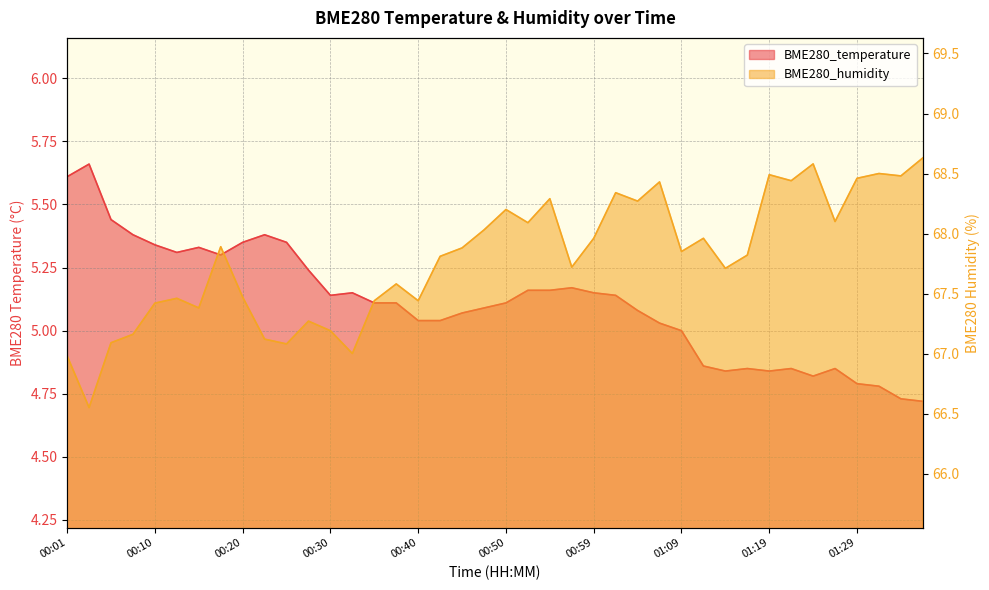

What is the label of the 3rd point from the left?

00:06